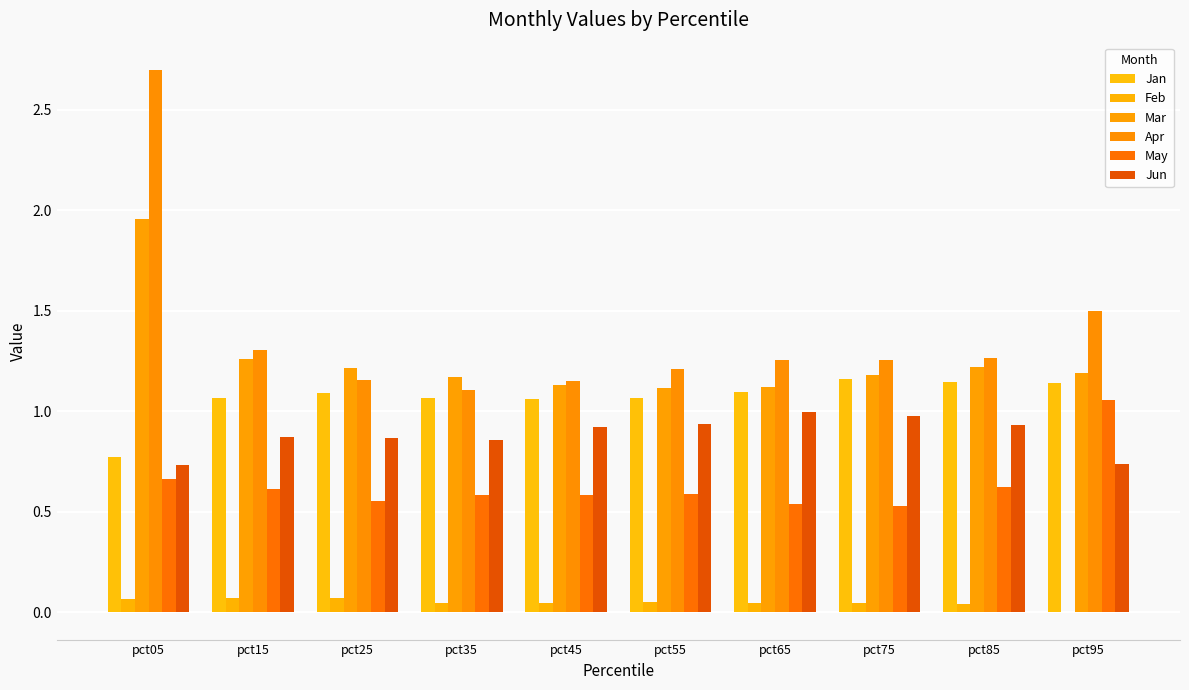

Which series has the largest total across all categories?

Apr